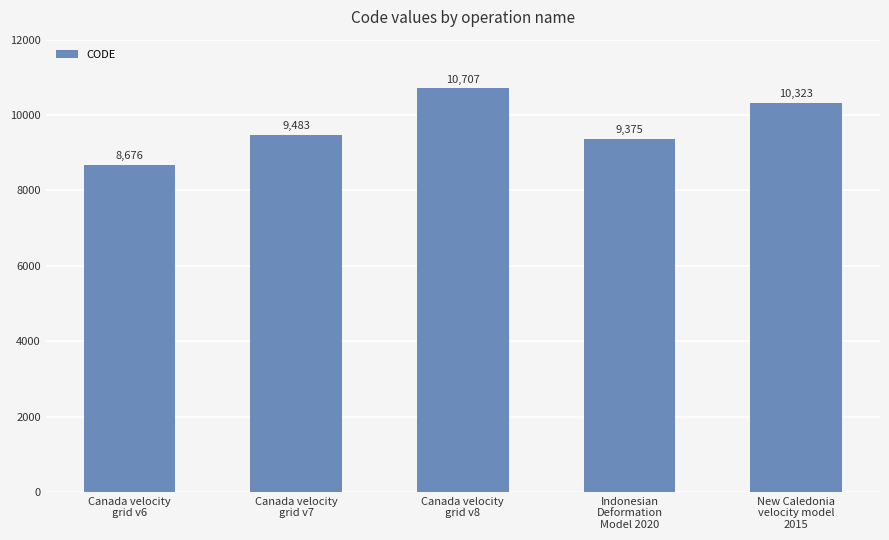

Reading left to right, extract all data points from this chart.

8676	9483	10707	9375	10323